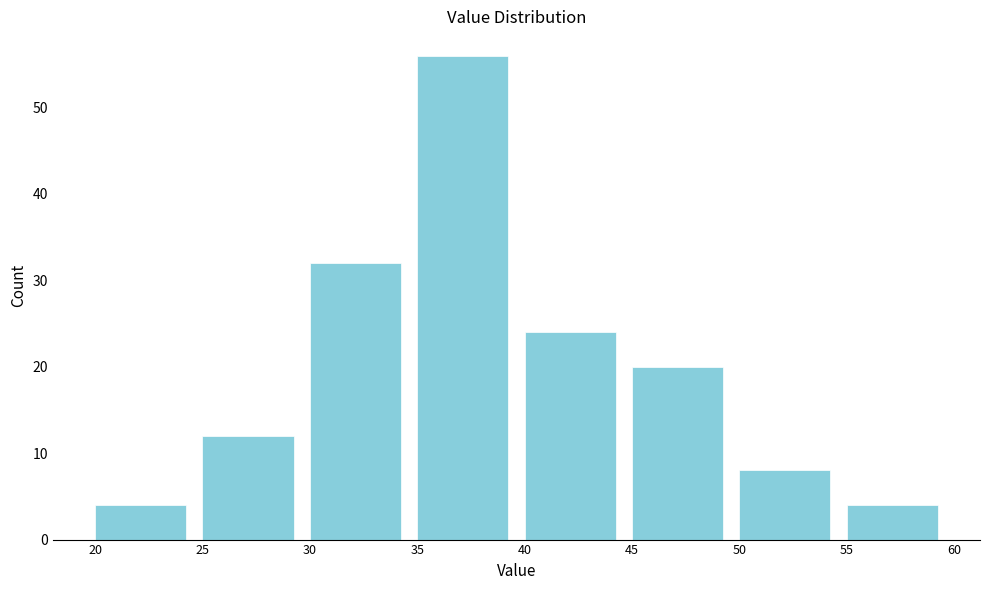

How tall is the bar that spans 30 to 35 on the x-axis? The values are not printed on the chart, so give them approximately, as read against the axis.

32